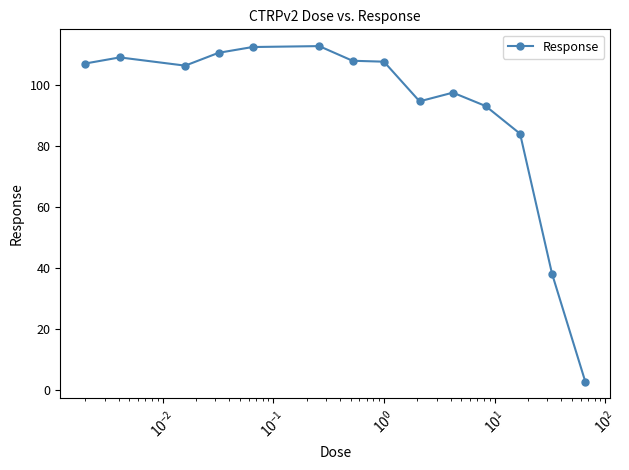

Count the number of data series in this chart.

1